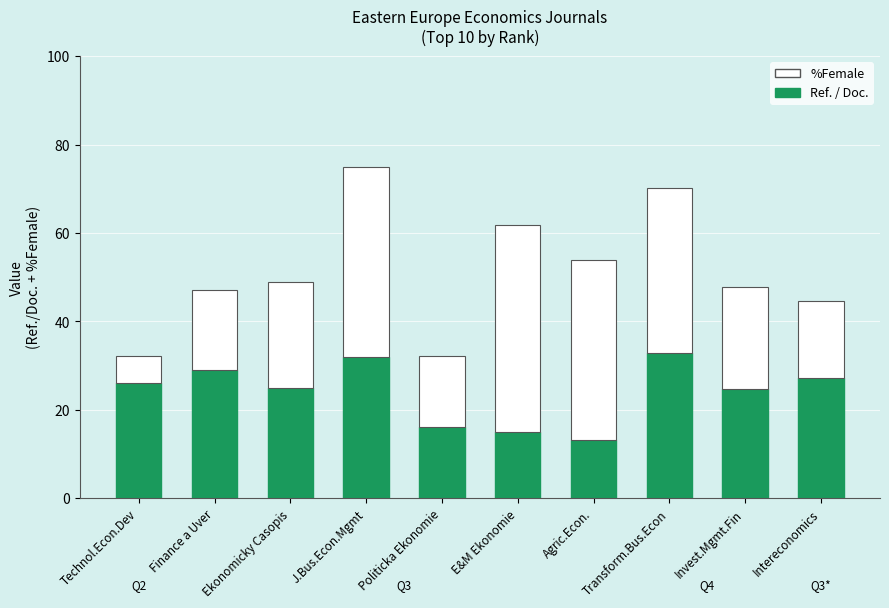

What are all the series names shown in the legend?

%Female, Ref. / Doc.